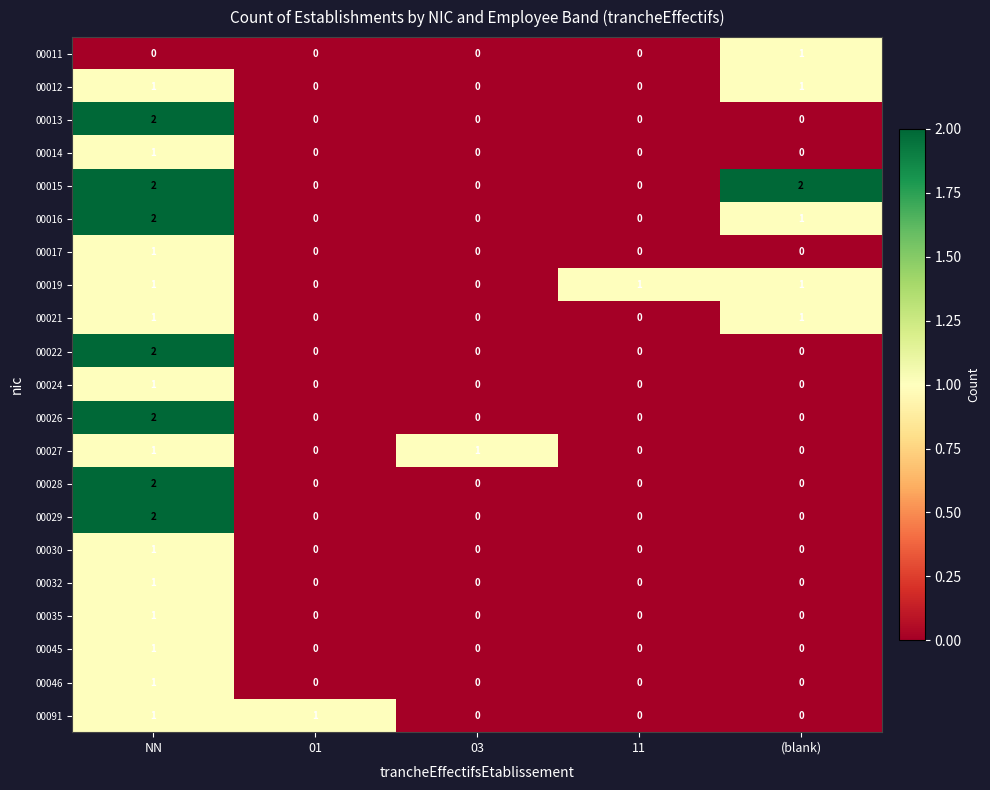

Which series has the largest total across all categories?

00015